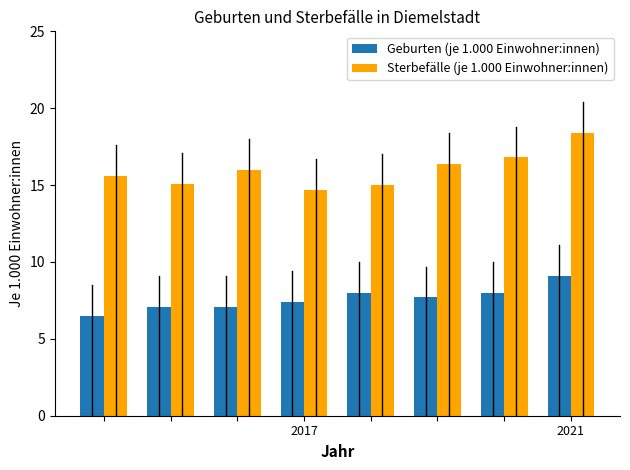

How many distinct data groups are displayed?

2